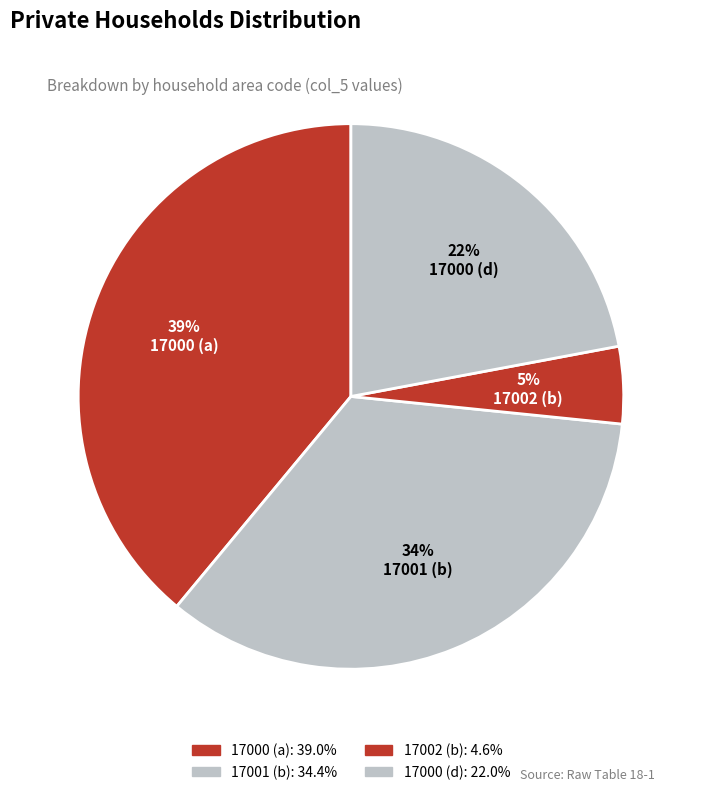

To the nearest percent, what is the difference between the largest and smallest slice percentages?

34%